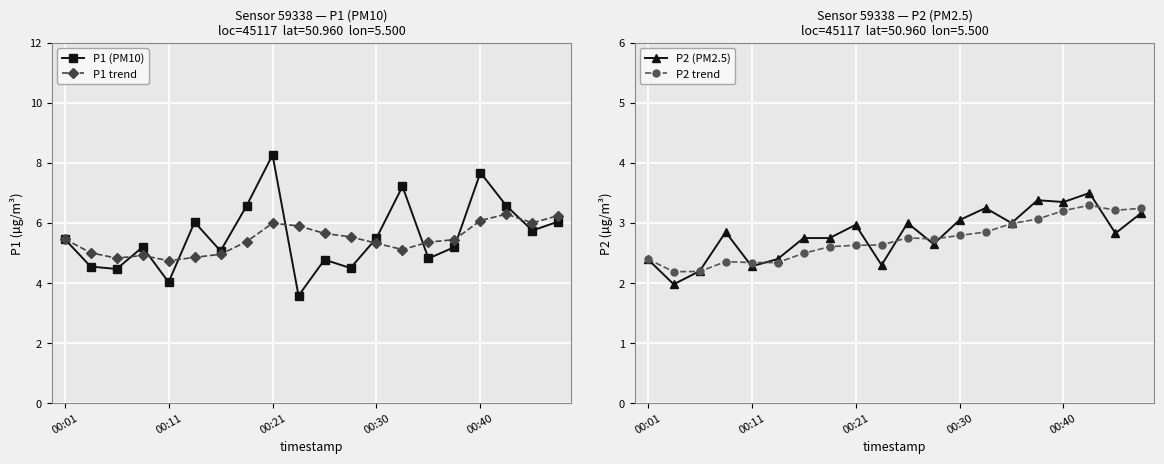

What is the label of the 14th point from the right?

6